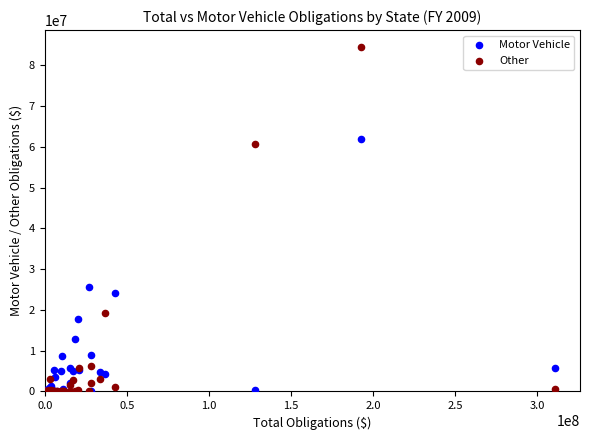

What are all the series names shown in the legend?

Motor Vehicle, Other